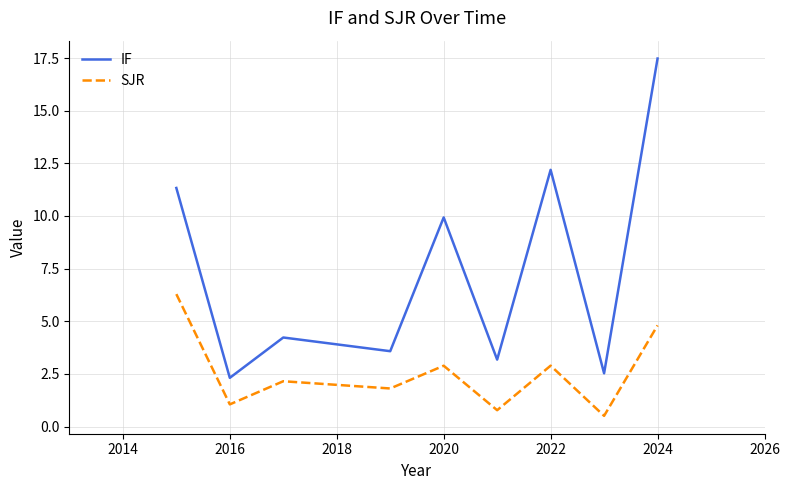

List the series in order of their peak value, lowest first.

SJR, IF